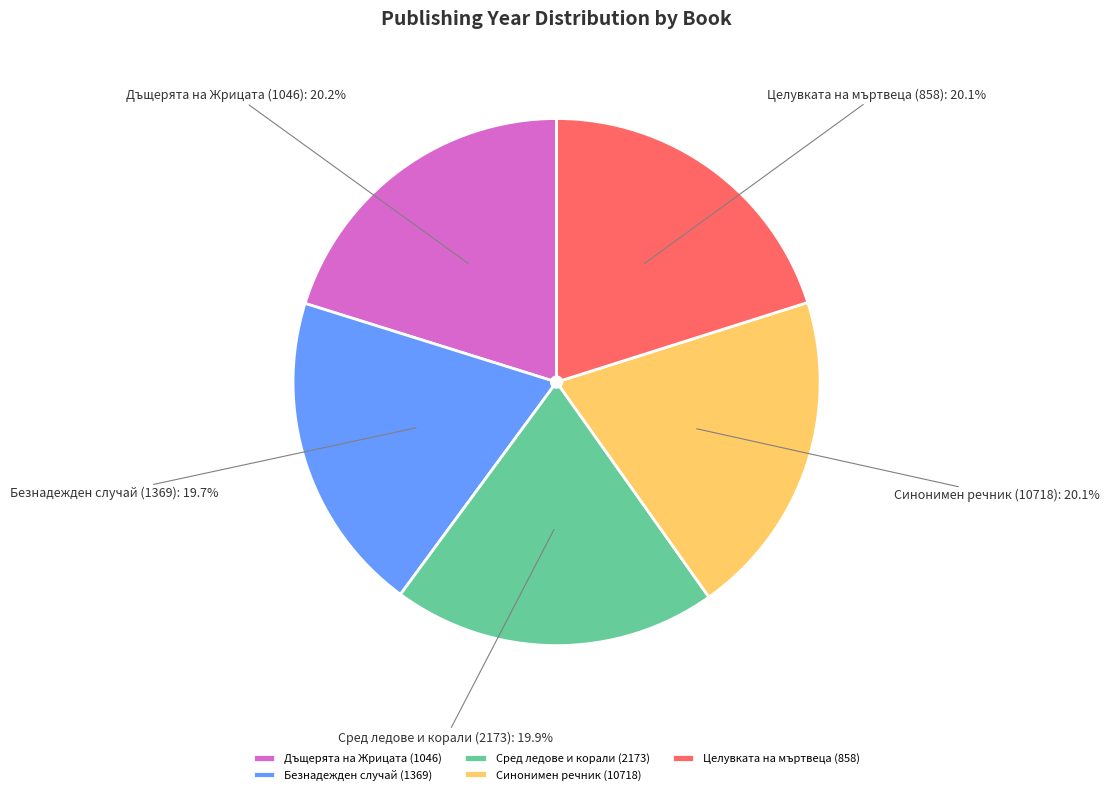

Is there a majority slice in this chart?

No